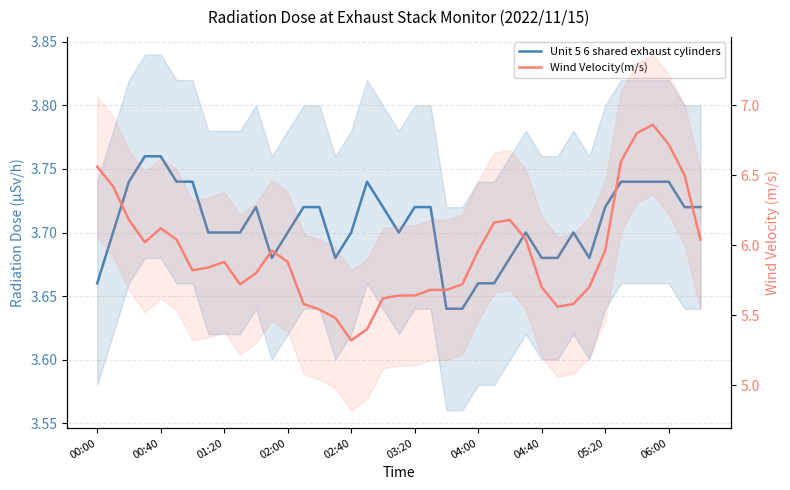

At which label does Wind Velocity(m/s) reach its peak?

35